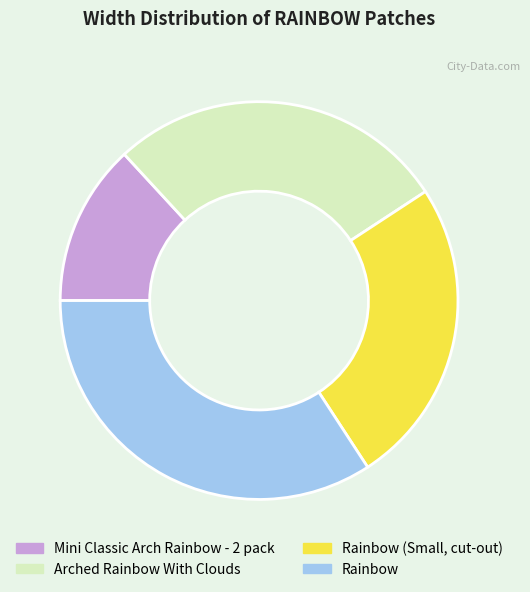

True or false: Rainbow (Small, cut-out) accounts for 38% of the total.

False